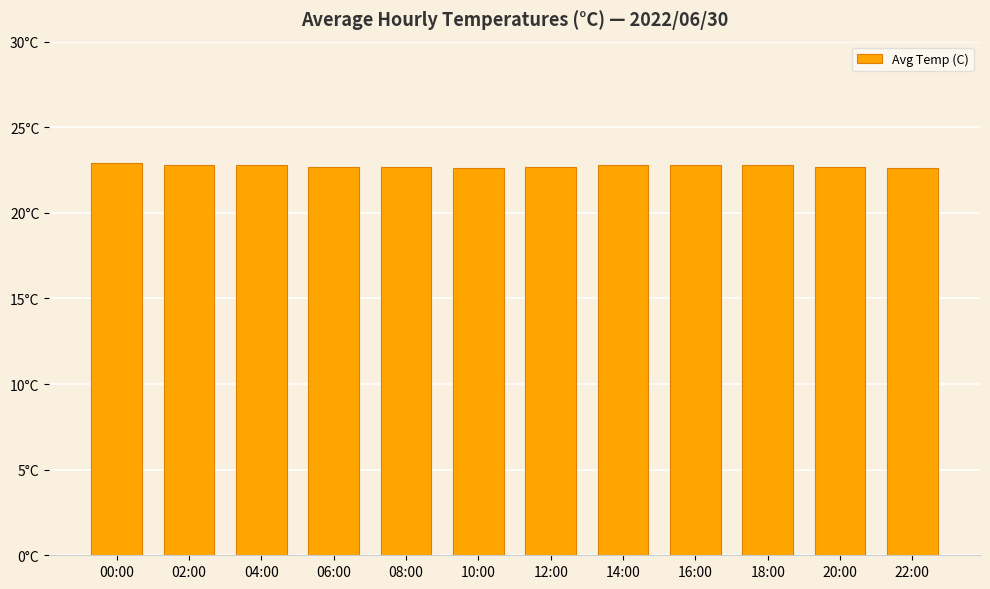

What is the greatest value displayed?

22.9